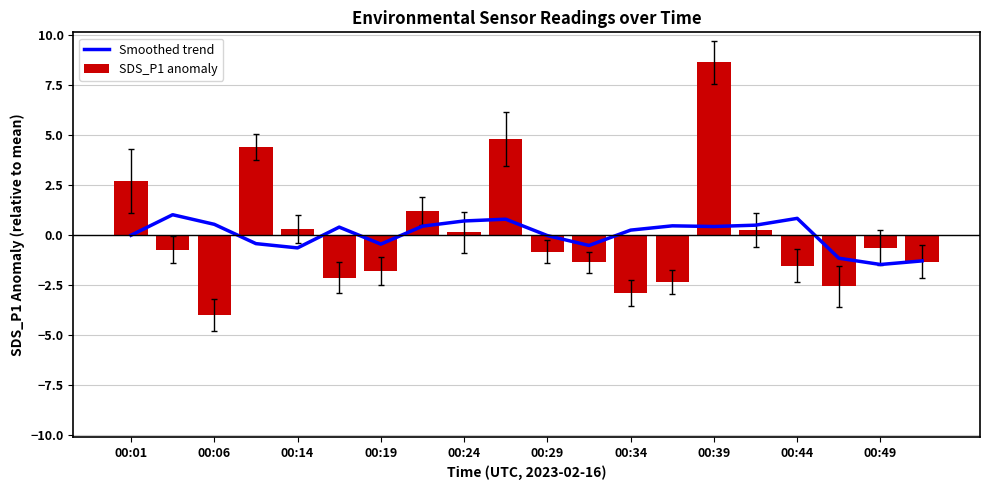

Reading left to right, list all the values displayed in this chart.

Smoothed trend: -0.0	1.0	0.5	-0.4	-0.7	0.4	-0.5	0.4	0.7	0.8	-0.0	-0.5	0.2	0.4	0.4	0.5	0.8	-1.2	-1.5	-1.3
SDS_P1 anomaly: 2.7	-0.7	-4.0	4.4	0.3	-2.1	-1.8	1.2	0.1	4.8	-0.8	-1.4	-2.9	-2.3	8.6	0.2	-1.5	-2.6	-0.6	-1.3